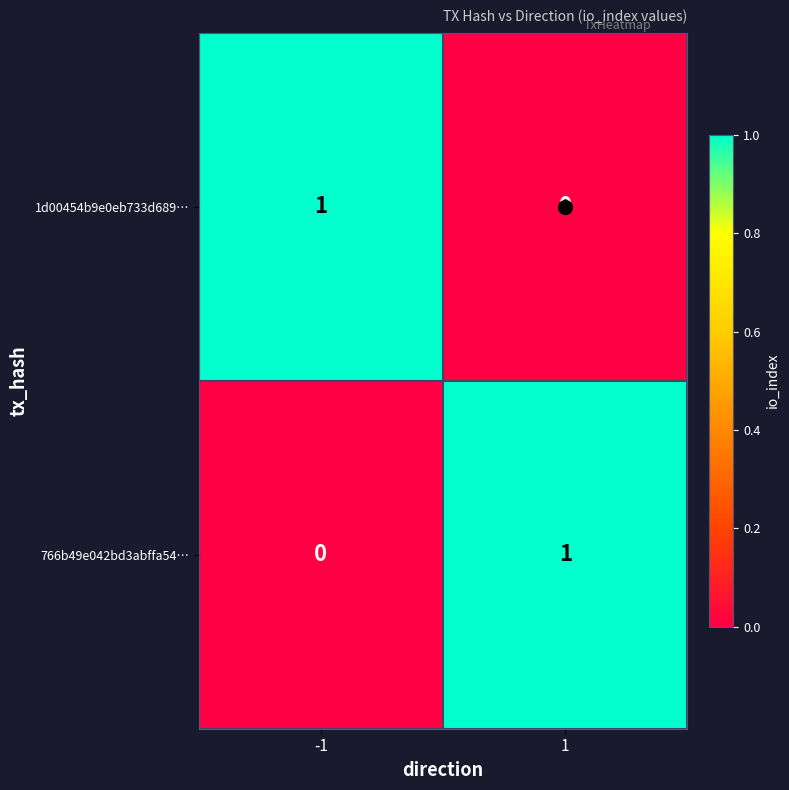

Rank the series at 1 from highest to lowest value.

766b49e042bd3abffa54…, 1d00454b9e0eb733d689…